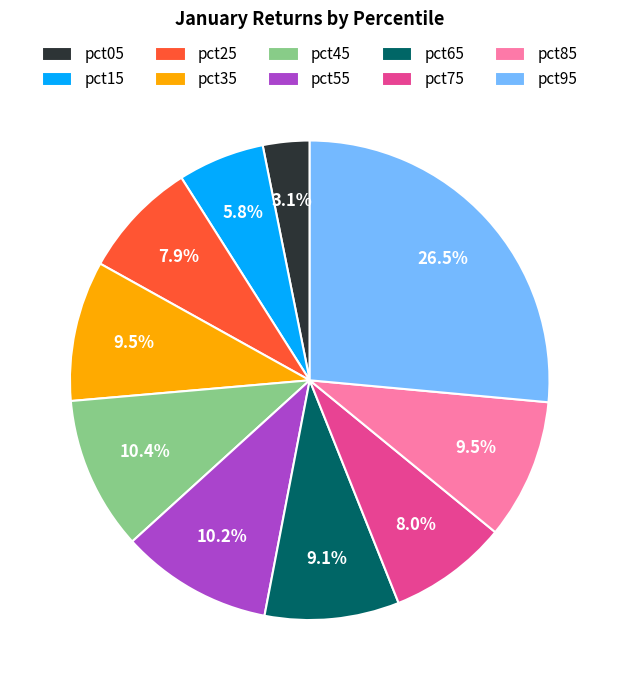

Does any single category account for the majority?

No